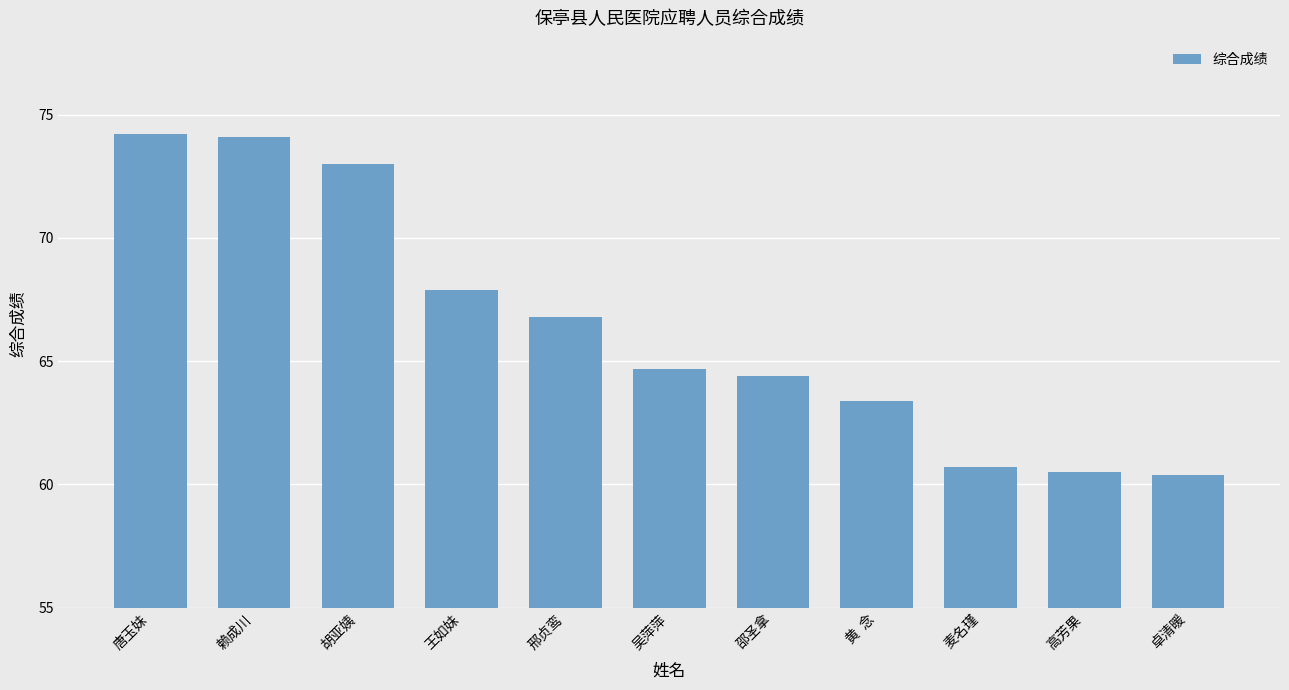

What position from the left is 胡亚姨?

3